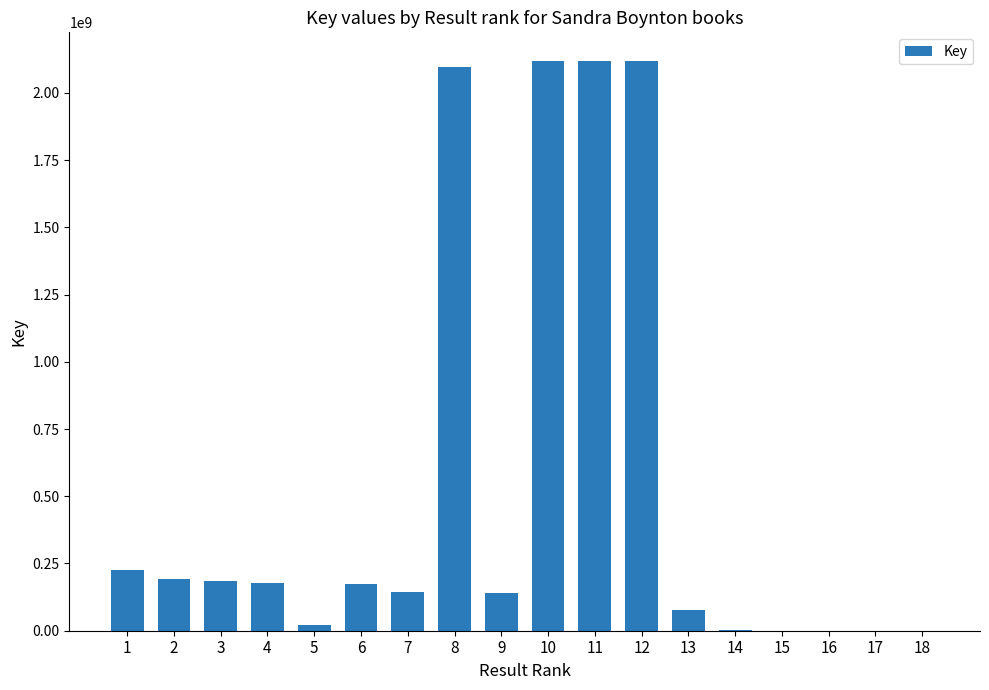

What is the maximum value shown in the chart?

2119438824